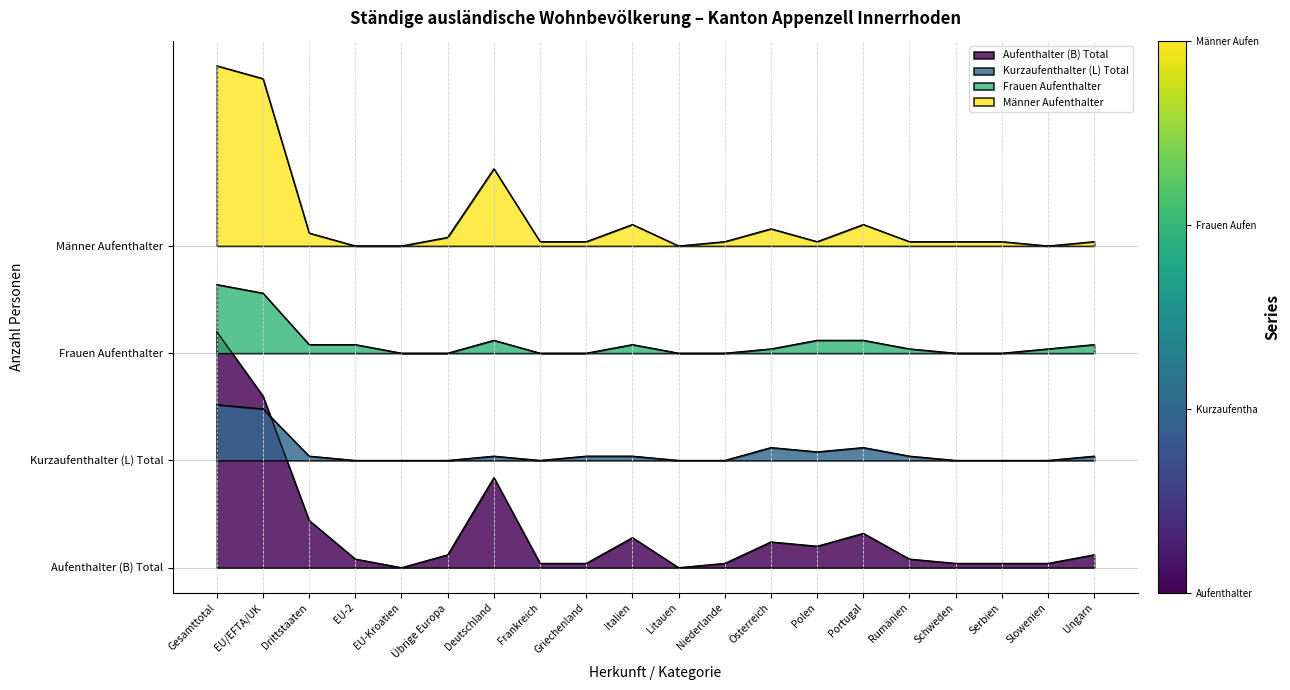

Which has a higher value, Ungarn or Serbien?

Ungarn